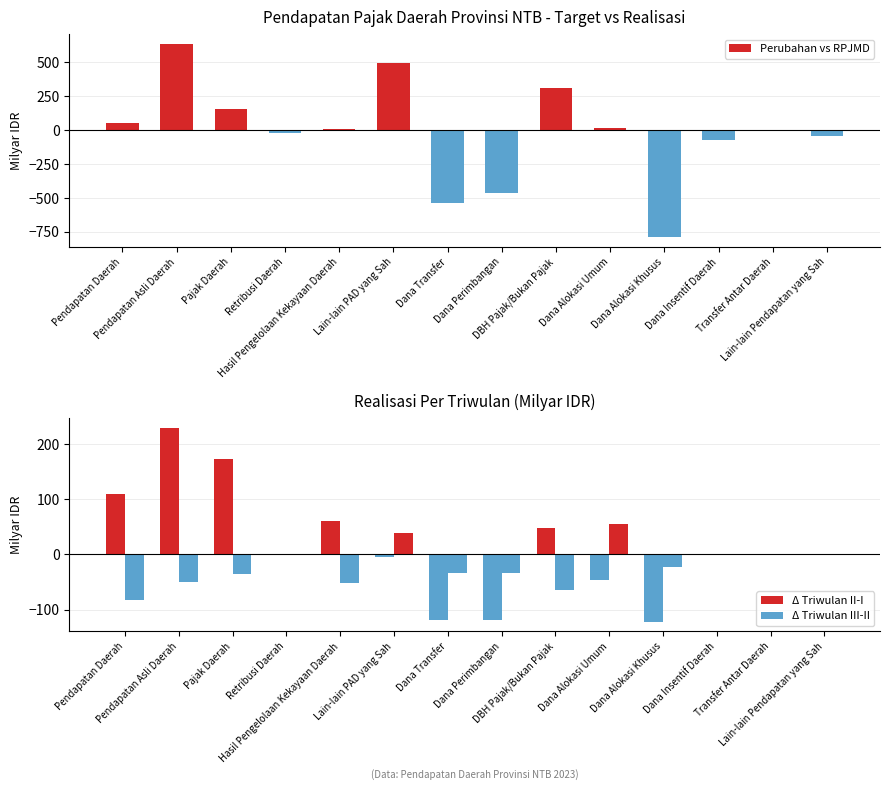

What is the sum of all Δ Triwulan III-II values?

-283.5